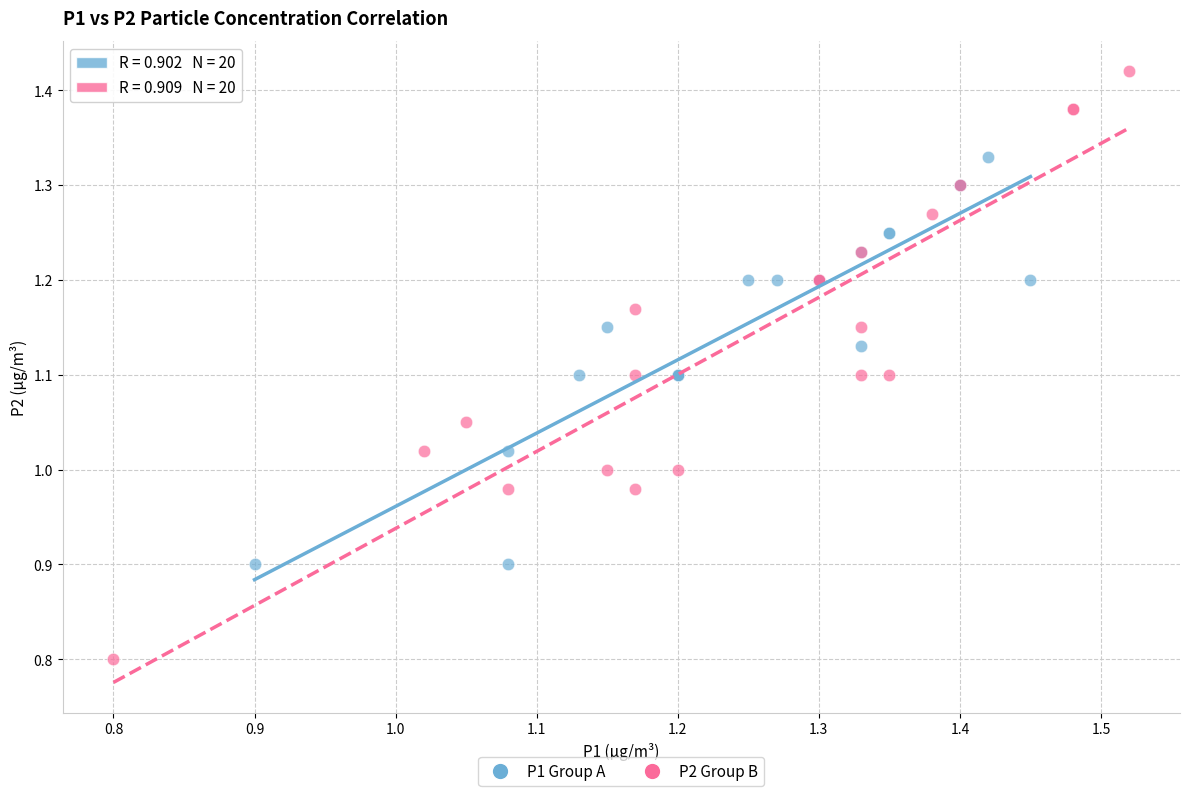

Which series has the largest Y range (max minus min)?

P2 Group B